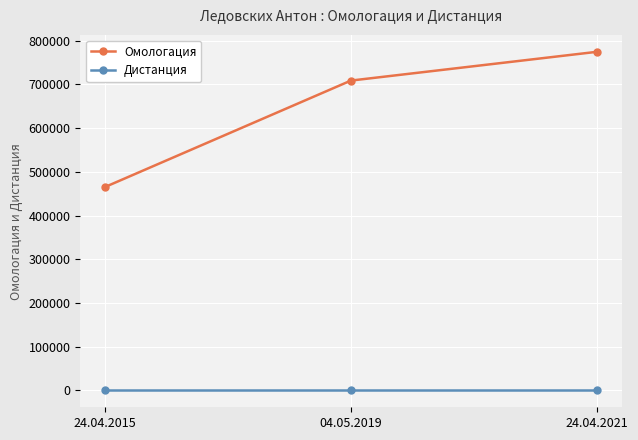

What is the label of the 2nd point from the left?

04.05.2019